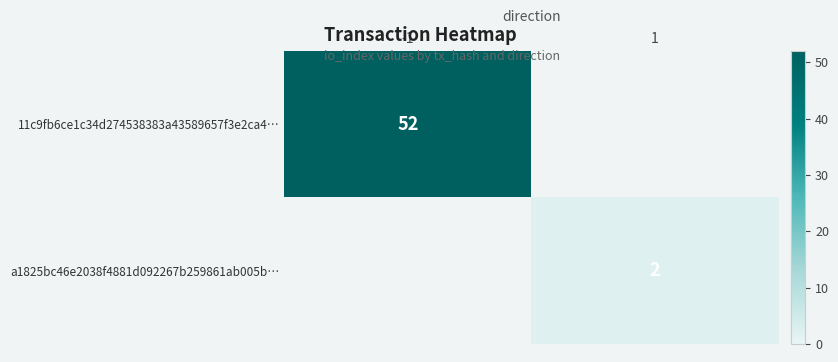

Which has a higher value, 1 or -1?

-1